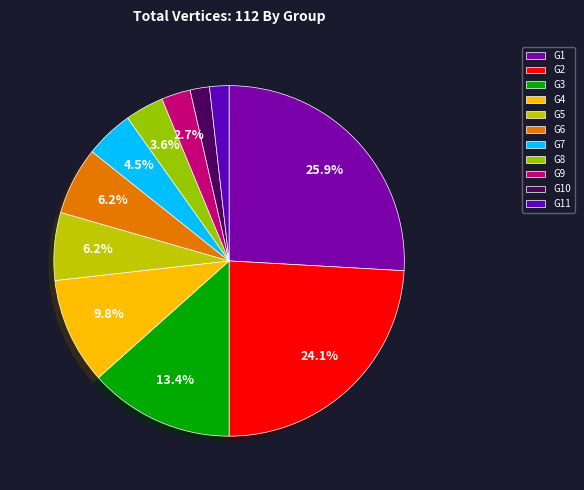

Which slice is the smallest?

G10